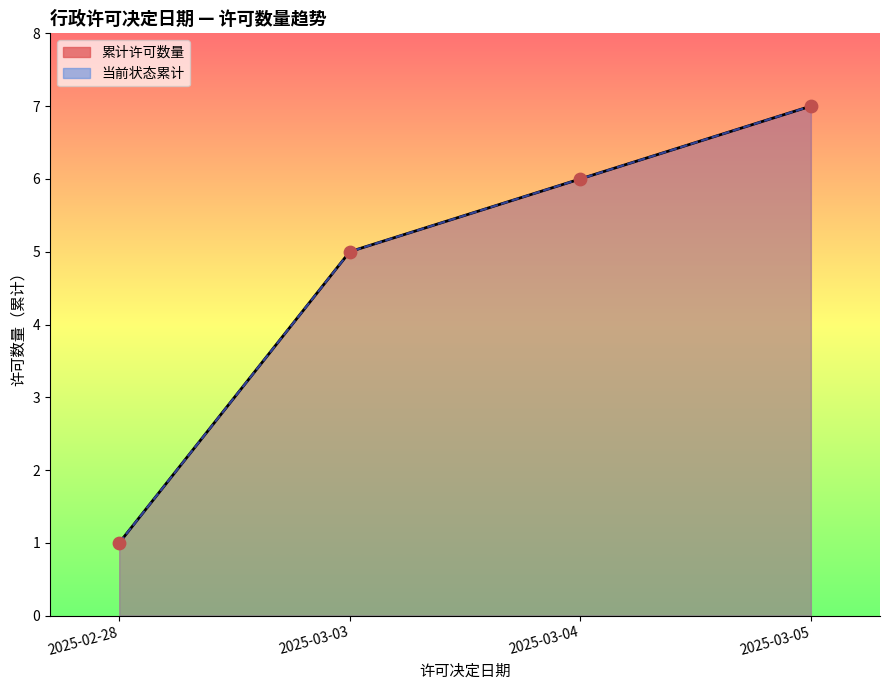

Which series reaches the maximum Y coordinate?

累计许可数量